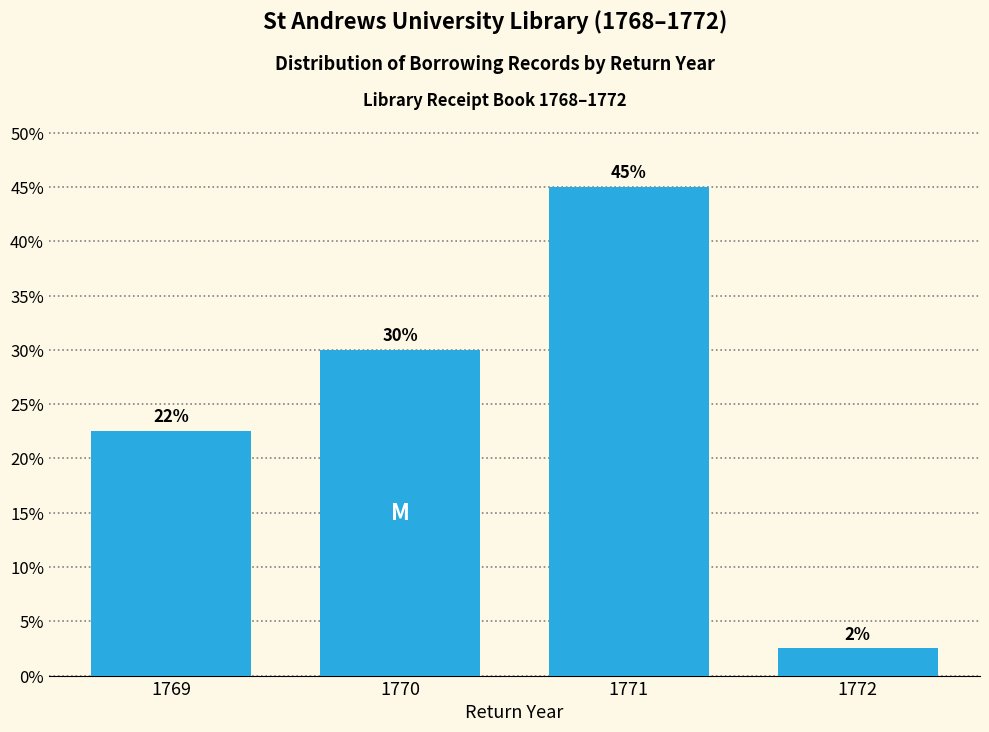

List the labels in order of value, smallest first.

1772, 1769, 1770, 1771